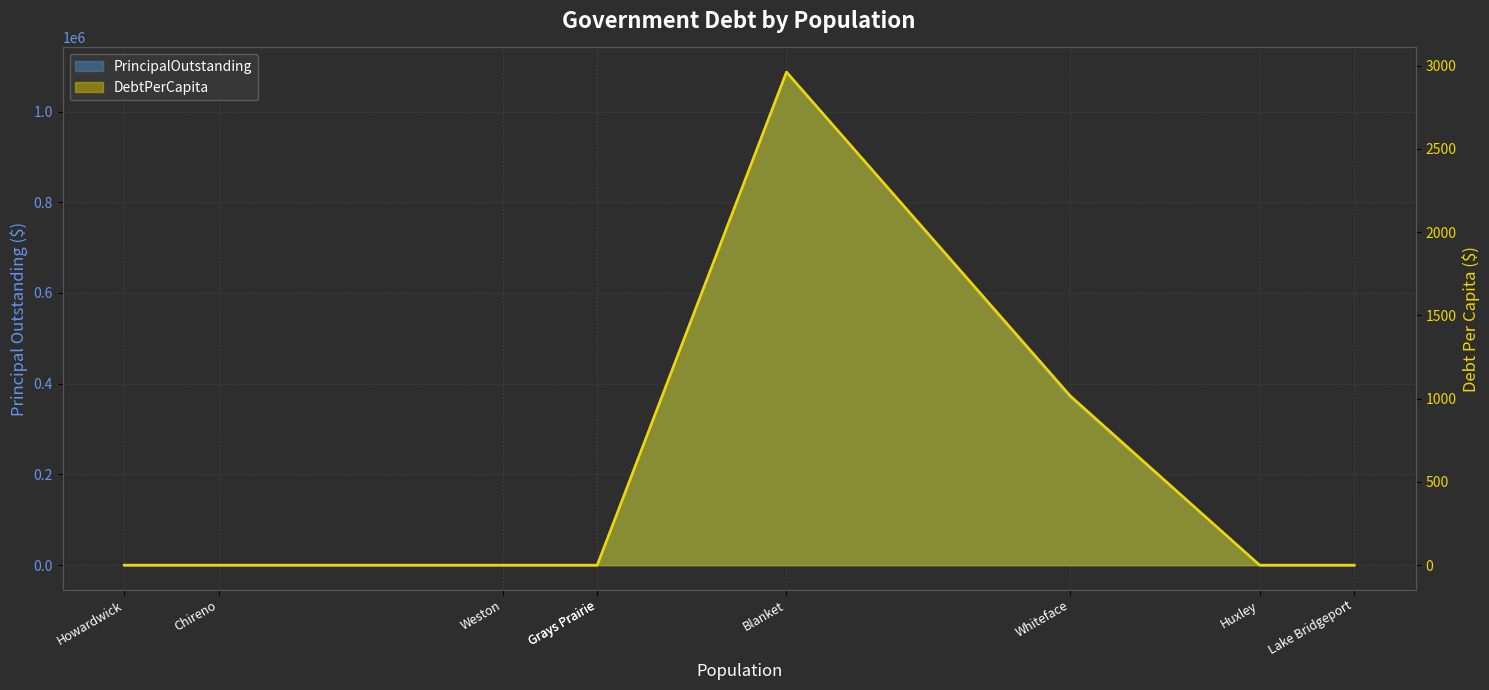

What is the maximum value for PrincipalOutstanding line?

1087000.0